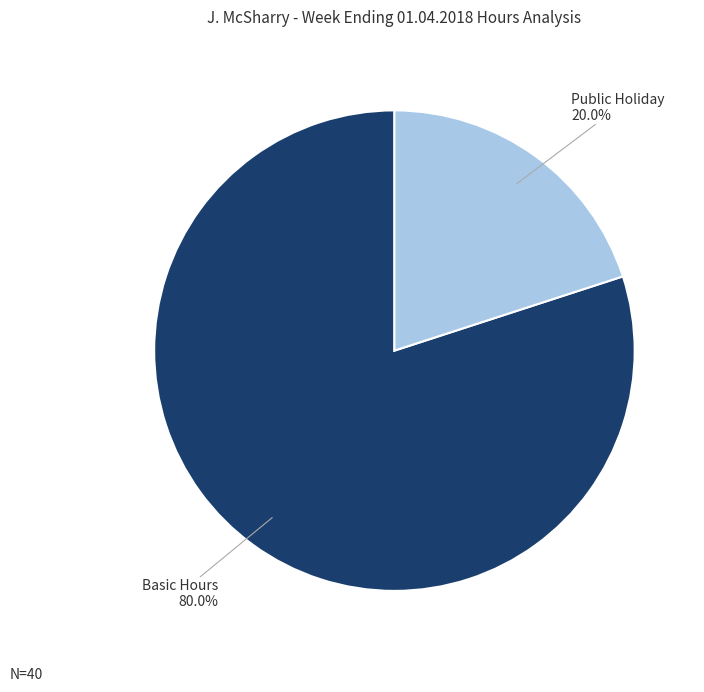

Do Public Holiday and Basic Hours together represent more than half of the pie?

Yes